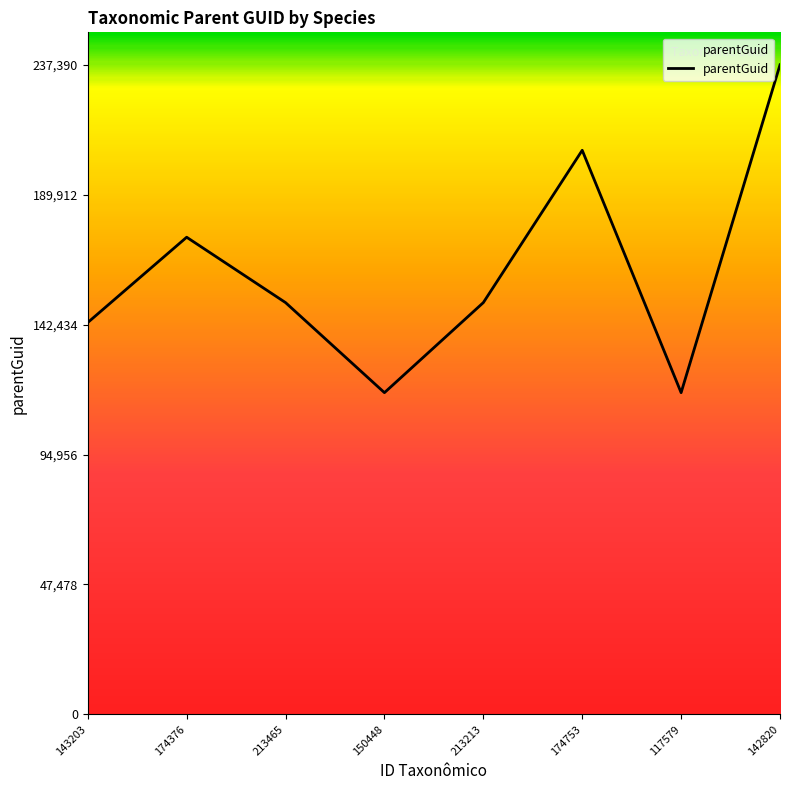

What is the sum of all values?

1297278